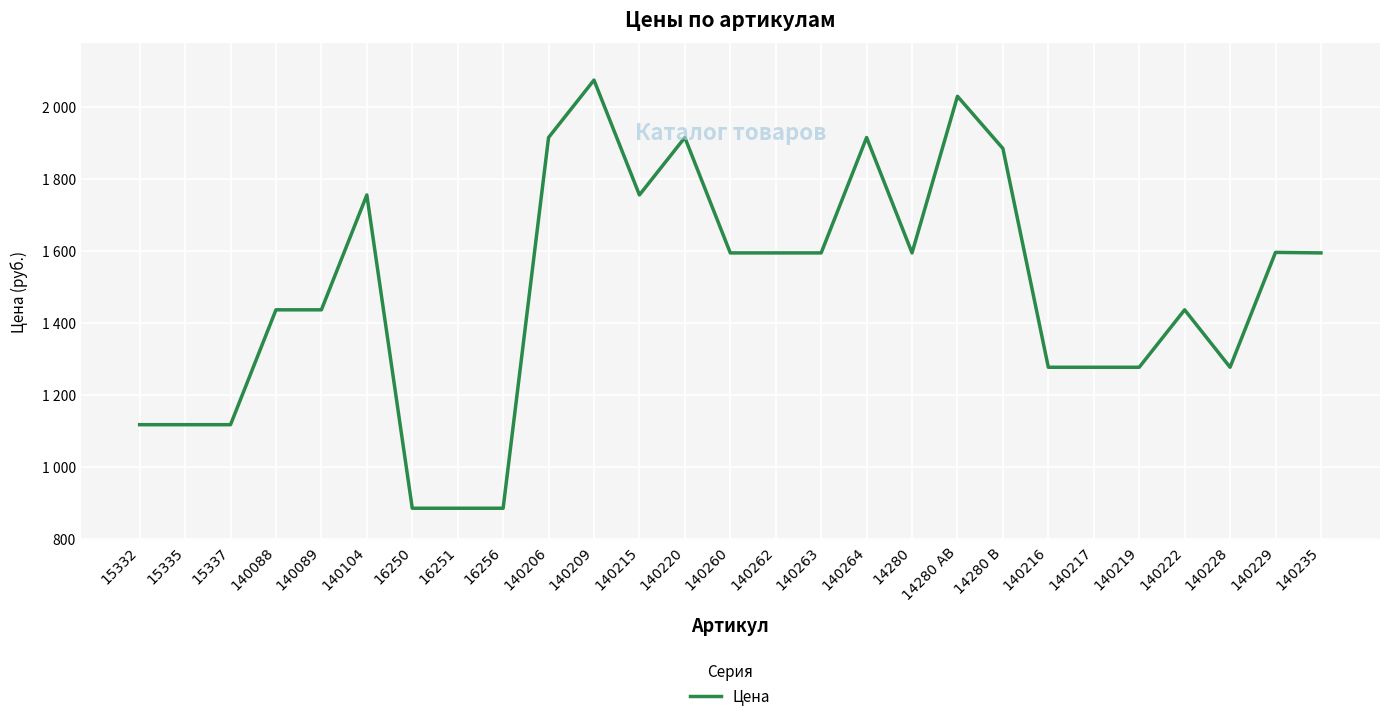

Where is the data nearest to the value 1479?

140088